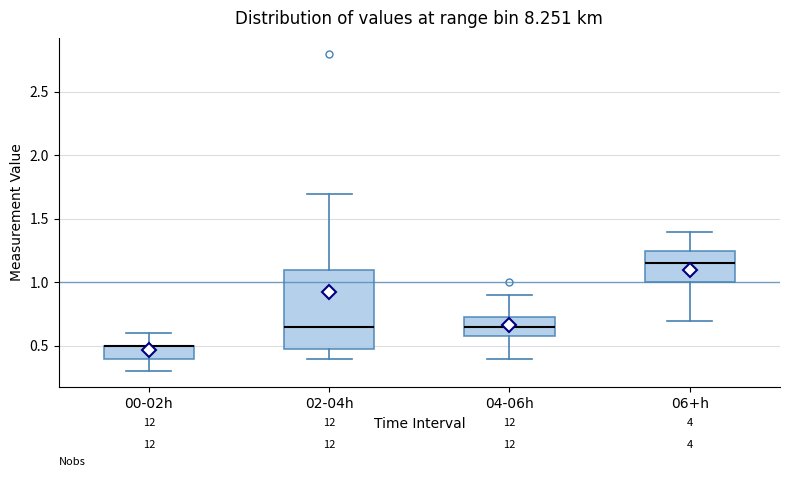

Where does the median line of the box for 04-06h sit on the y-axis? The values are not printed on the chart, so give them approximately, as read against the axis.

0.65